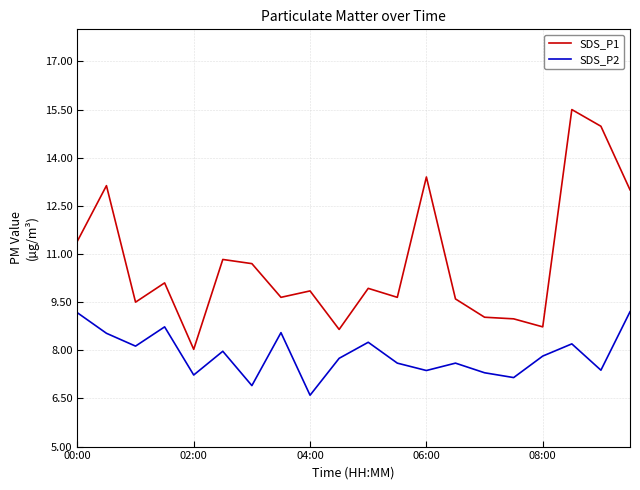

List the series in order of their overall mean, lowest first.

SDS_P2, SDS_P1